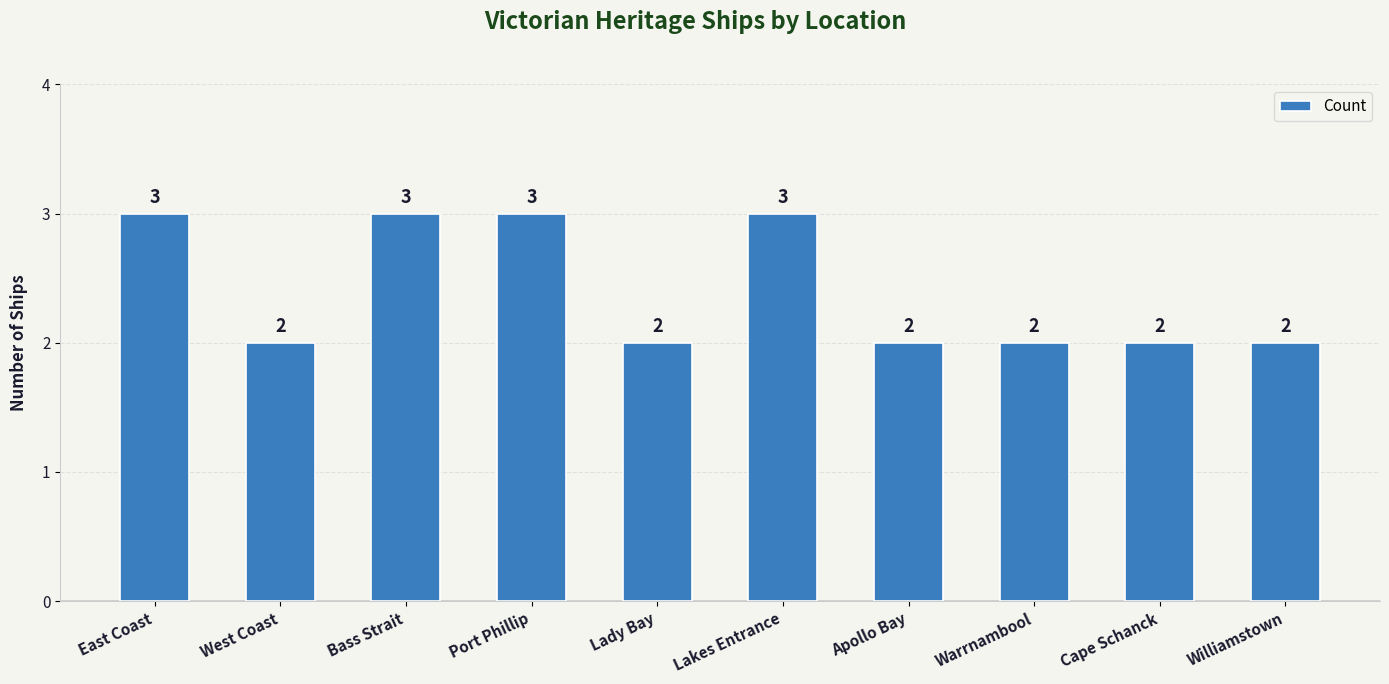

The value at Bass Strait is 3. True or false?

True